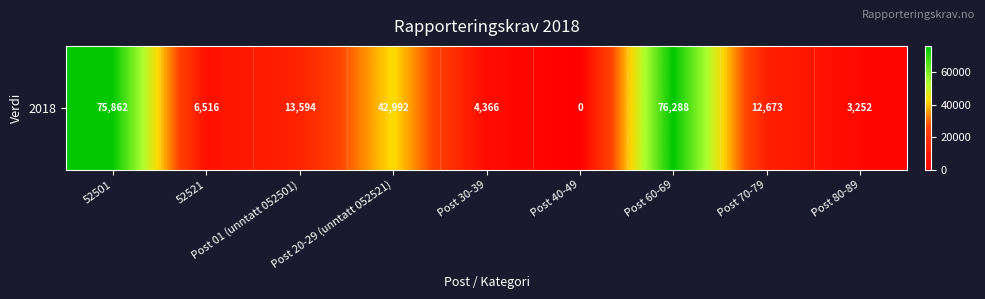

Rank the categories by value from highest to lowest.

Post 60-69, 52501, Post 20-29 (unntatt 052521), Post 01 (unntatt 052501), Post 70-79, 52521, Post 30-39, Post 80-89, Post 40-49